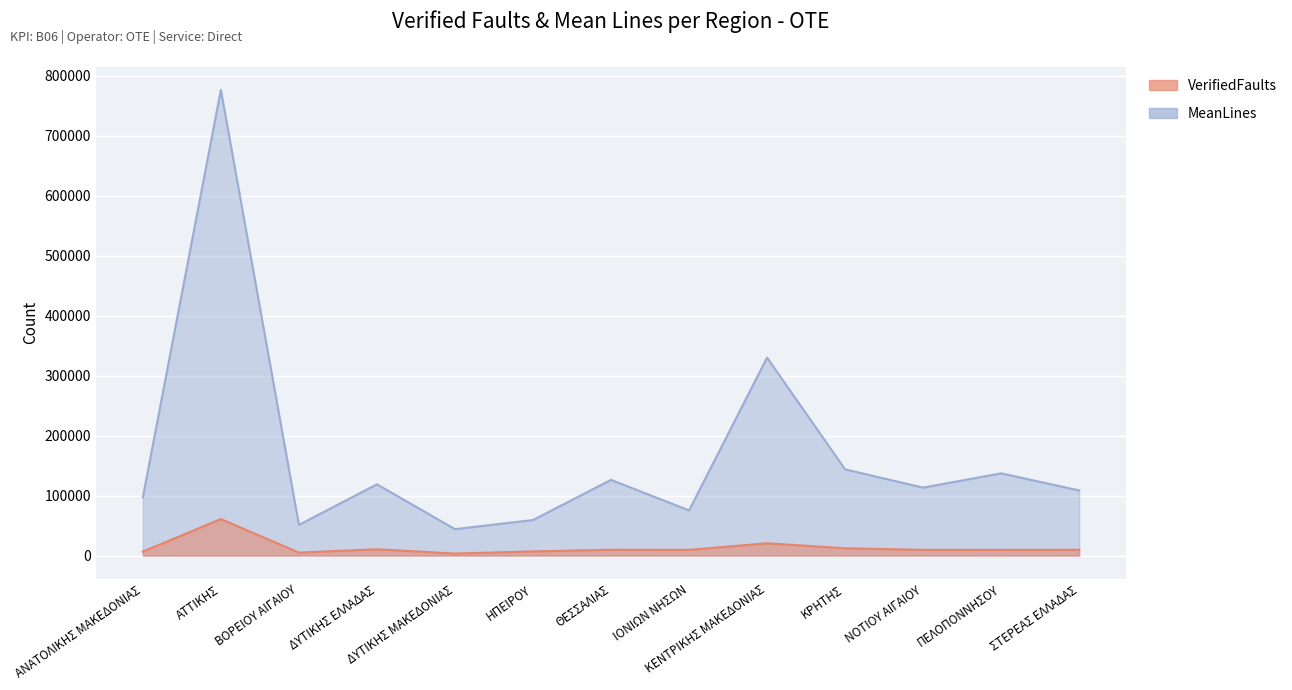

Which series has the largest range (max minus min)?

MeanLines